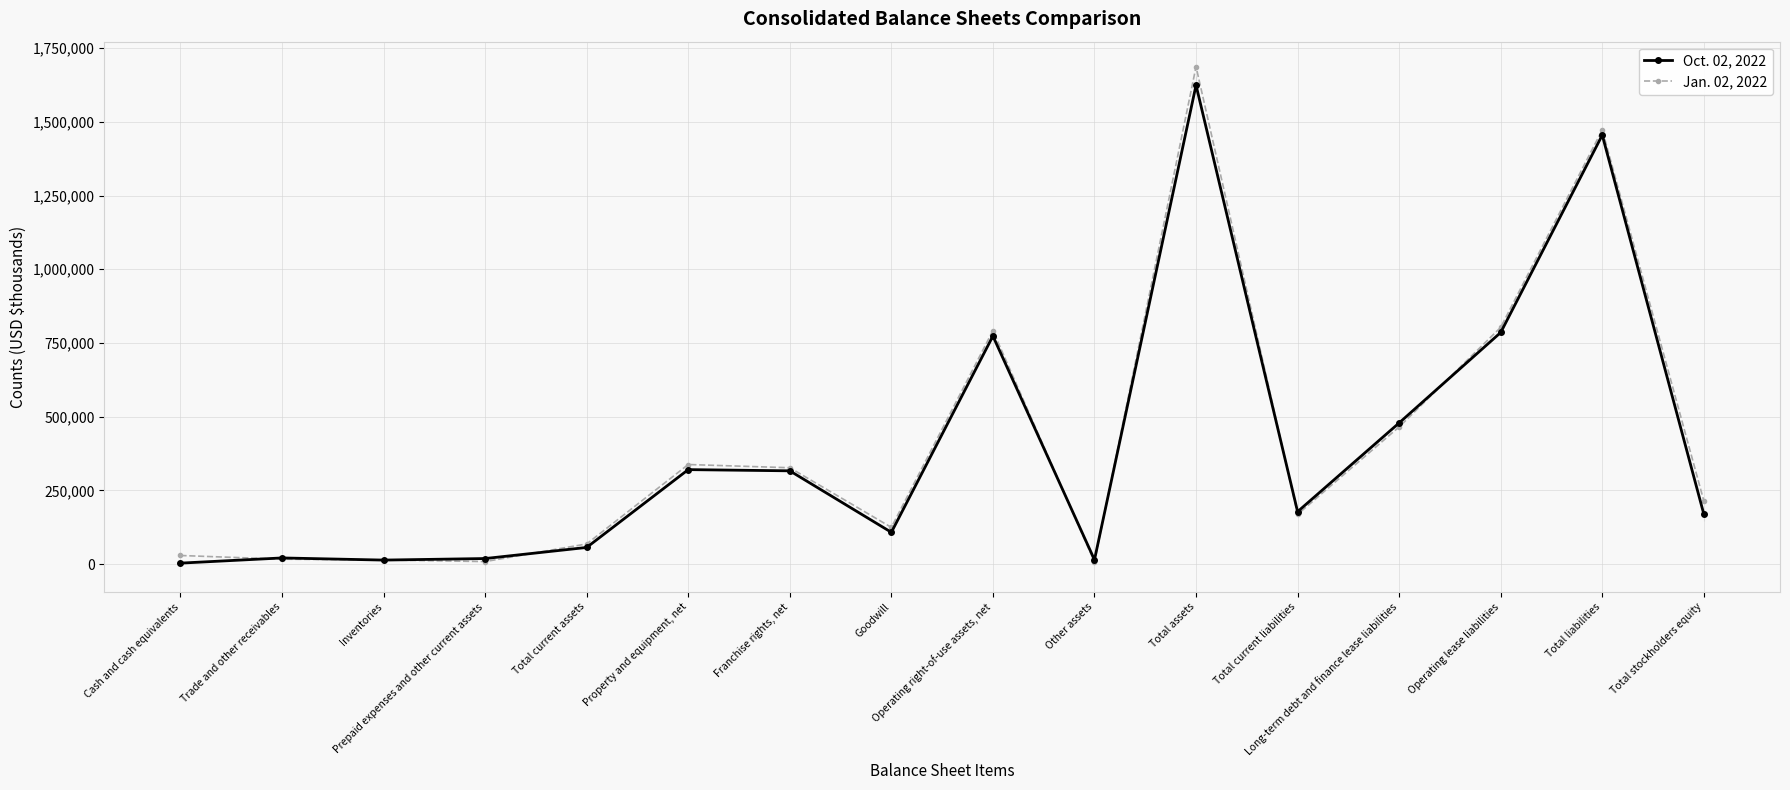

What is the label of the 12th point from the left?

Total current liabilities